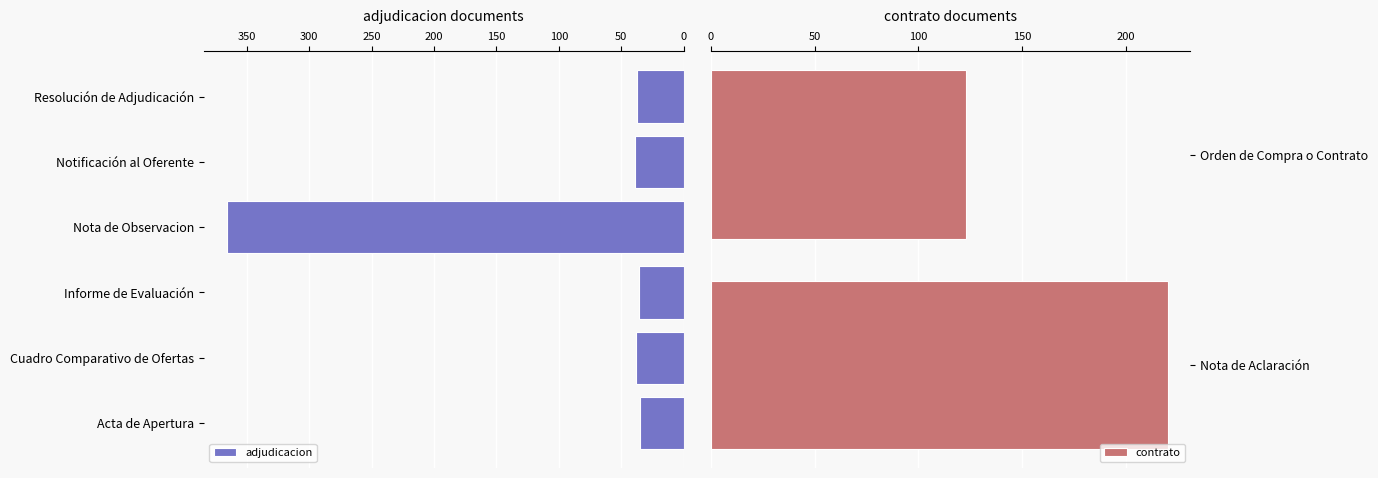

Does the chart contain stacked bars?

No